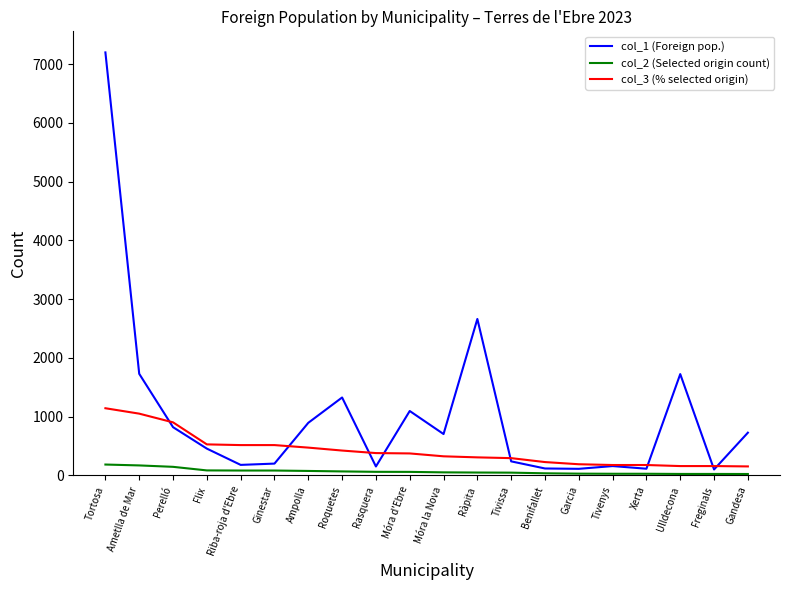

True or false: col_2 (Selected origin count) and col_1 (Foreign pop.) intersect in this chart.

False